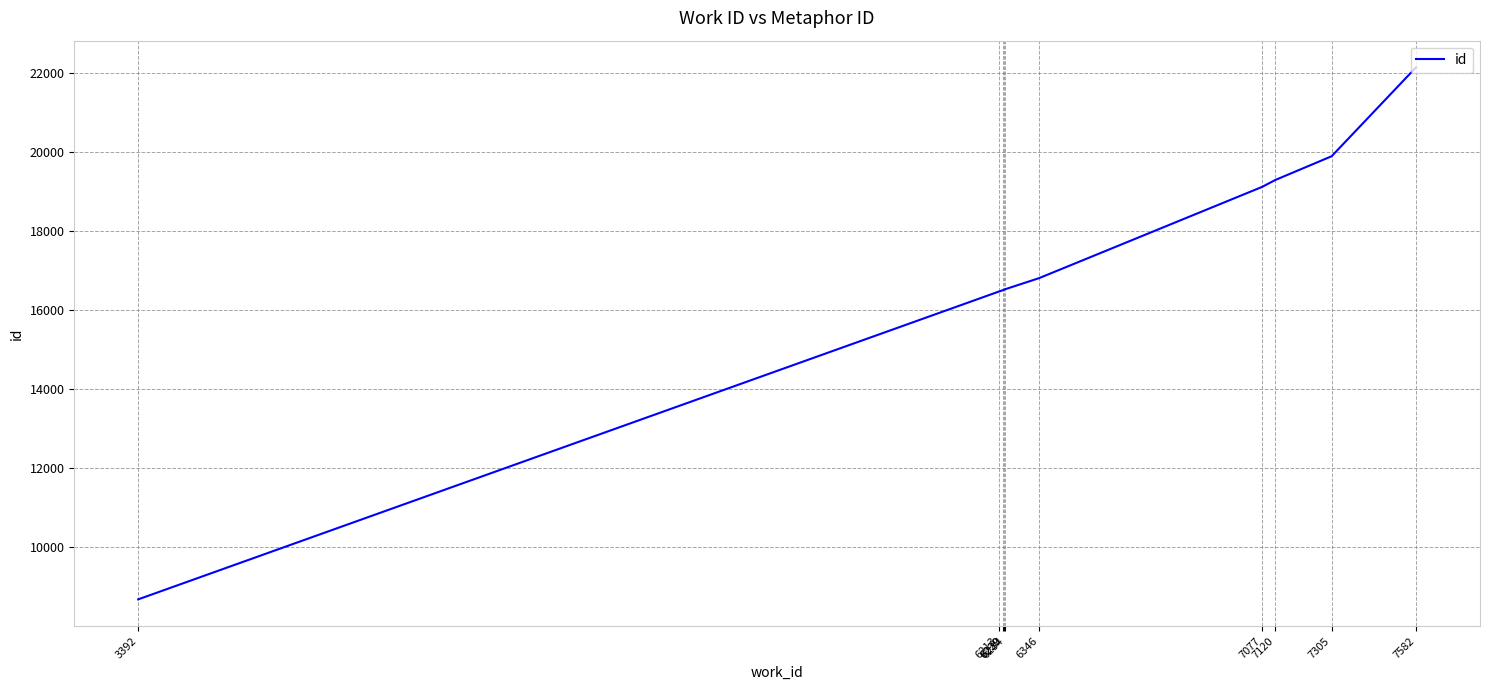

What is the average value?

17193